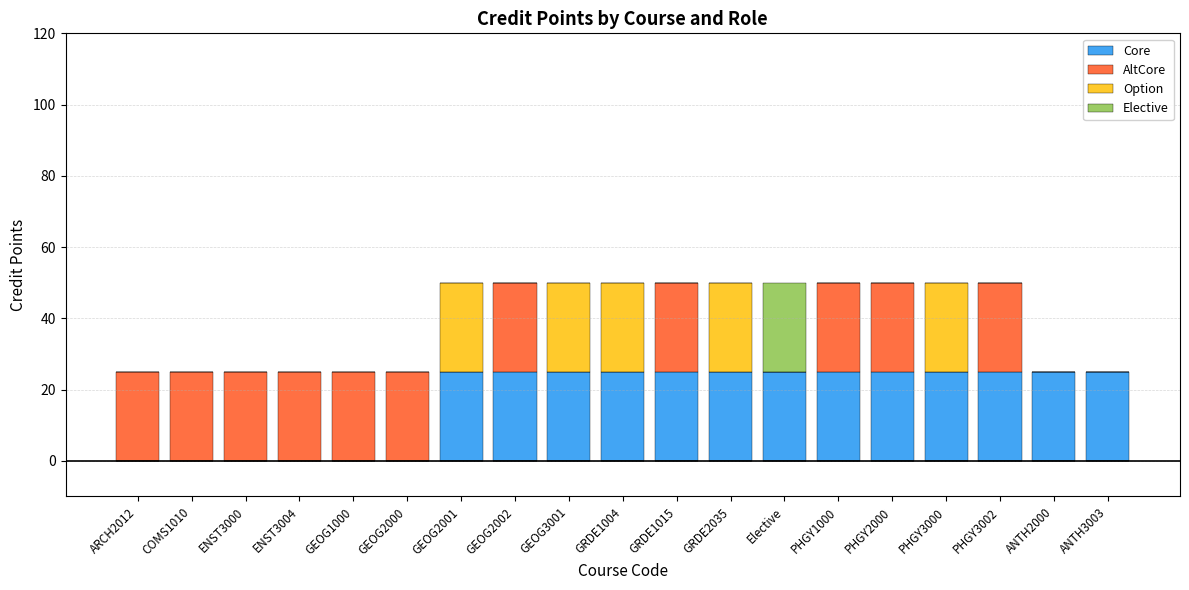

How many distinct data groups are displayed?

4